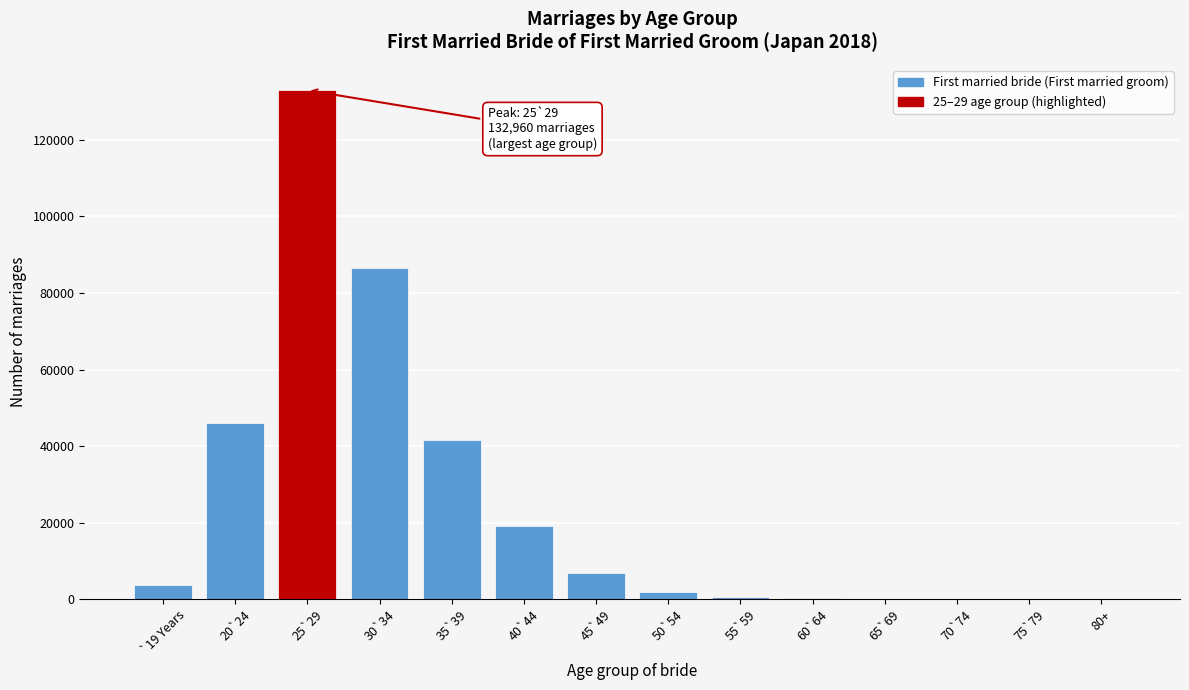

What is the sum of all values?

339772